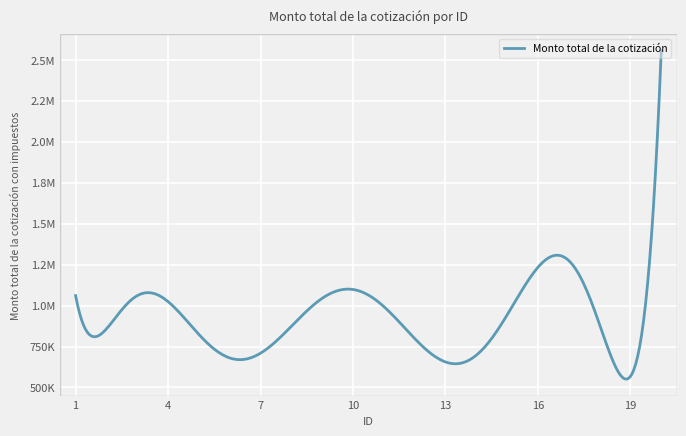

Does the chart have visible grid lines?

Yes